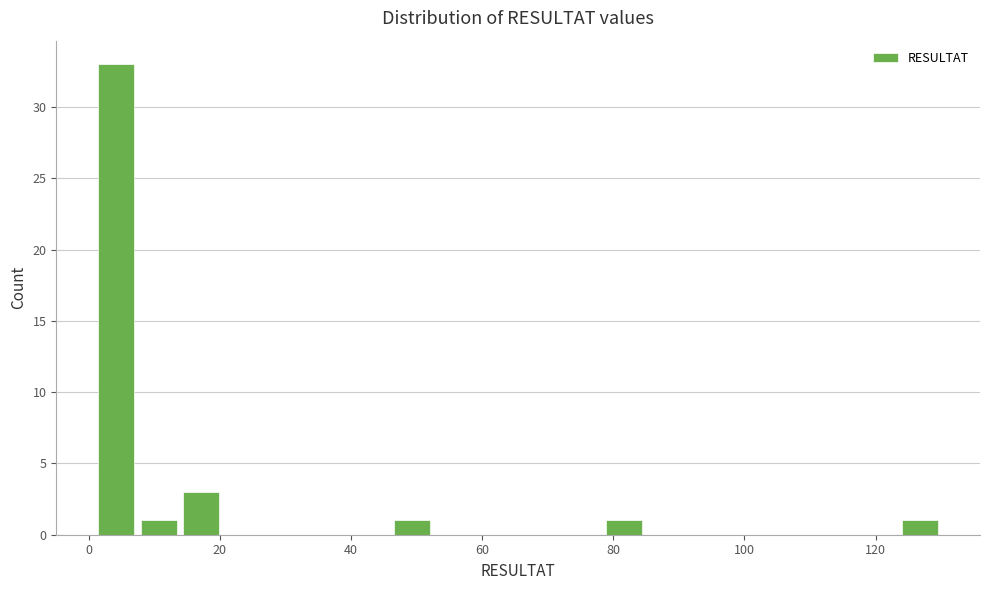

Read against the x-axis, roughly where is the centre of the tallest bar?

4